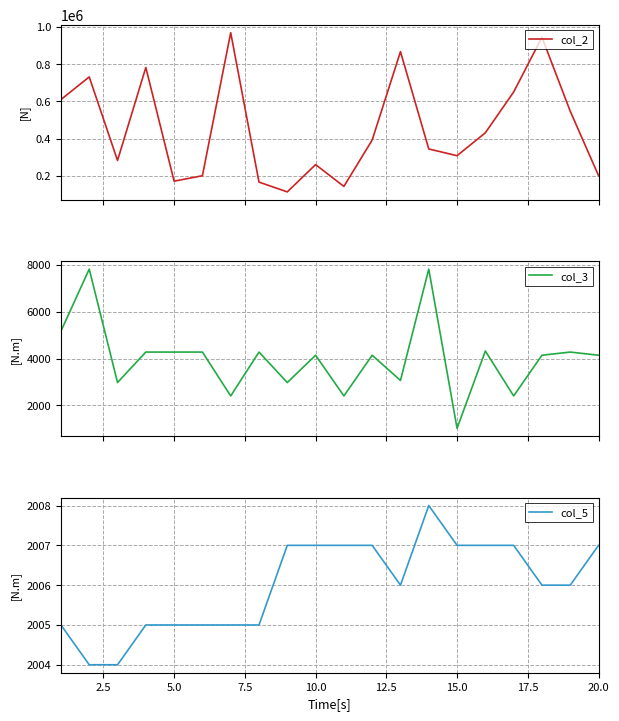

Which series has the widest spread of values?

col_2